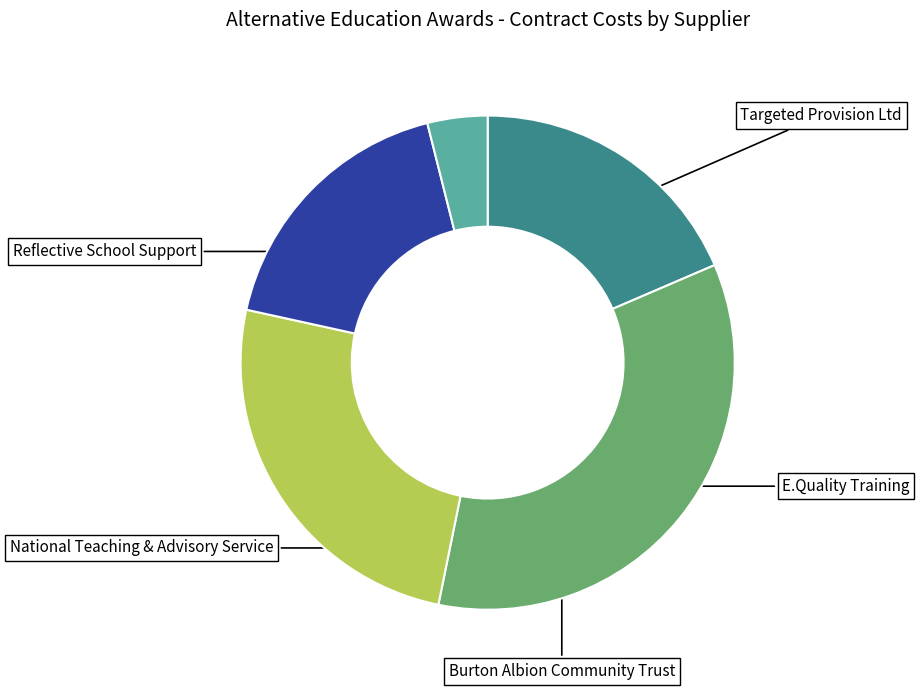

Is there a majority slice in this chart?

No